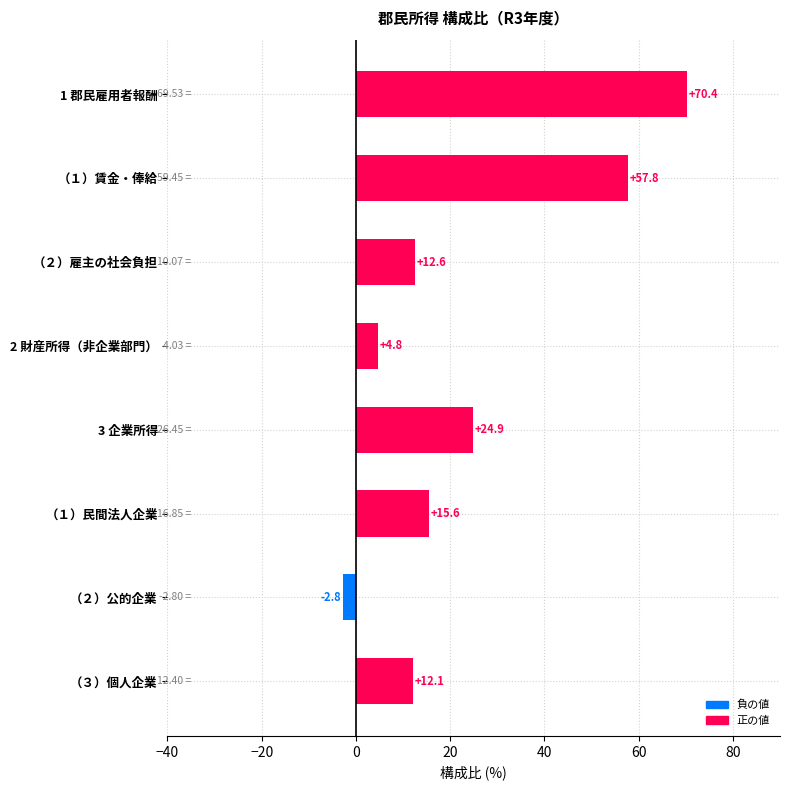

List the labels in order of value, smallest first.

（２）公的企業, 2 財産所得（非企業部門）, （３）個人企業, （２）雇主の社会負担, （１）民間法人企業, 3 企業所得, （１）賃金・俸給, 1 郡民雇用者報酬